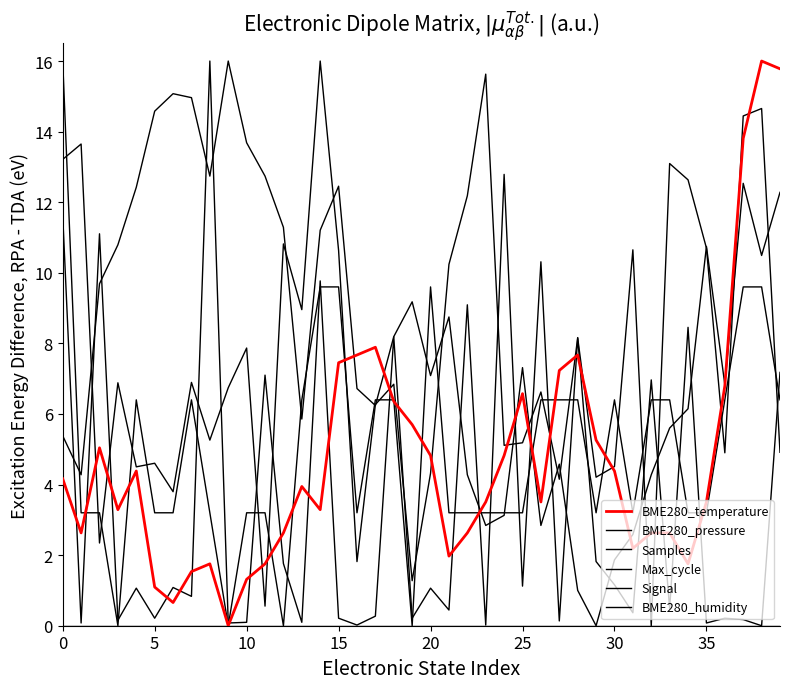

Does the chart have visible grid lines?

No